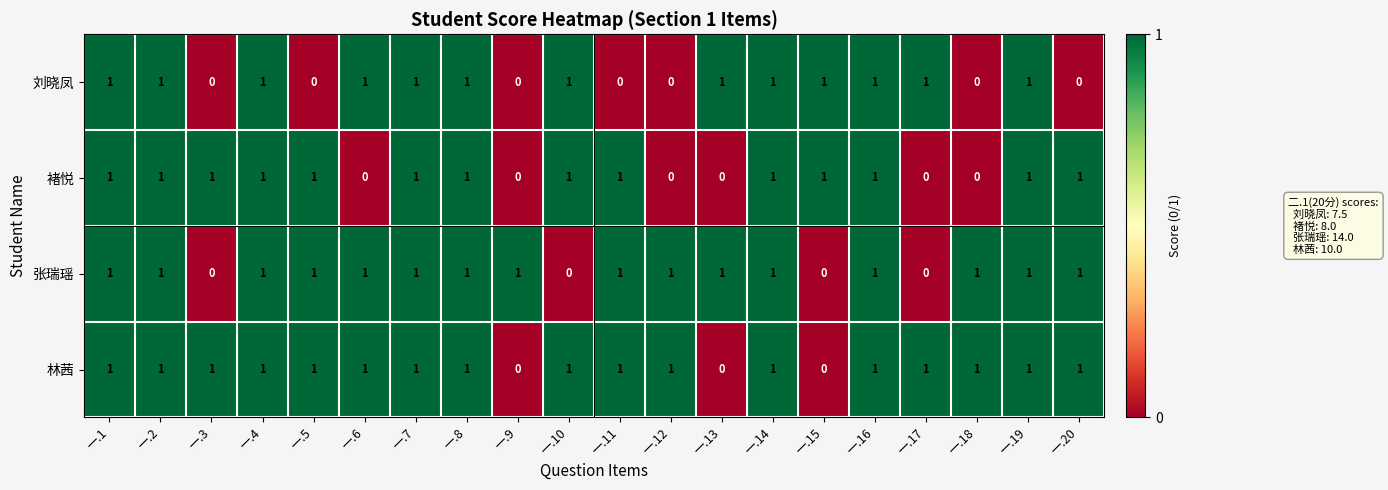

Rank the series by their average value, from highest to lowest.

林茜, 张瑞瑶, 褚悦, 刘晓凤